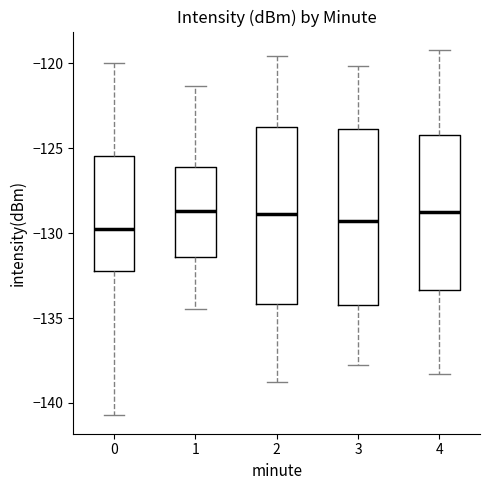

Where does the lower whisker of the box at x = 3 end on the y-axis? The values are not printed on the chart, so give them approximately, as read against the axis.

-137.5